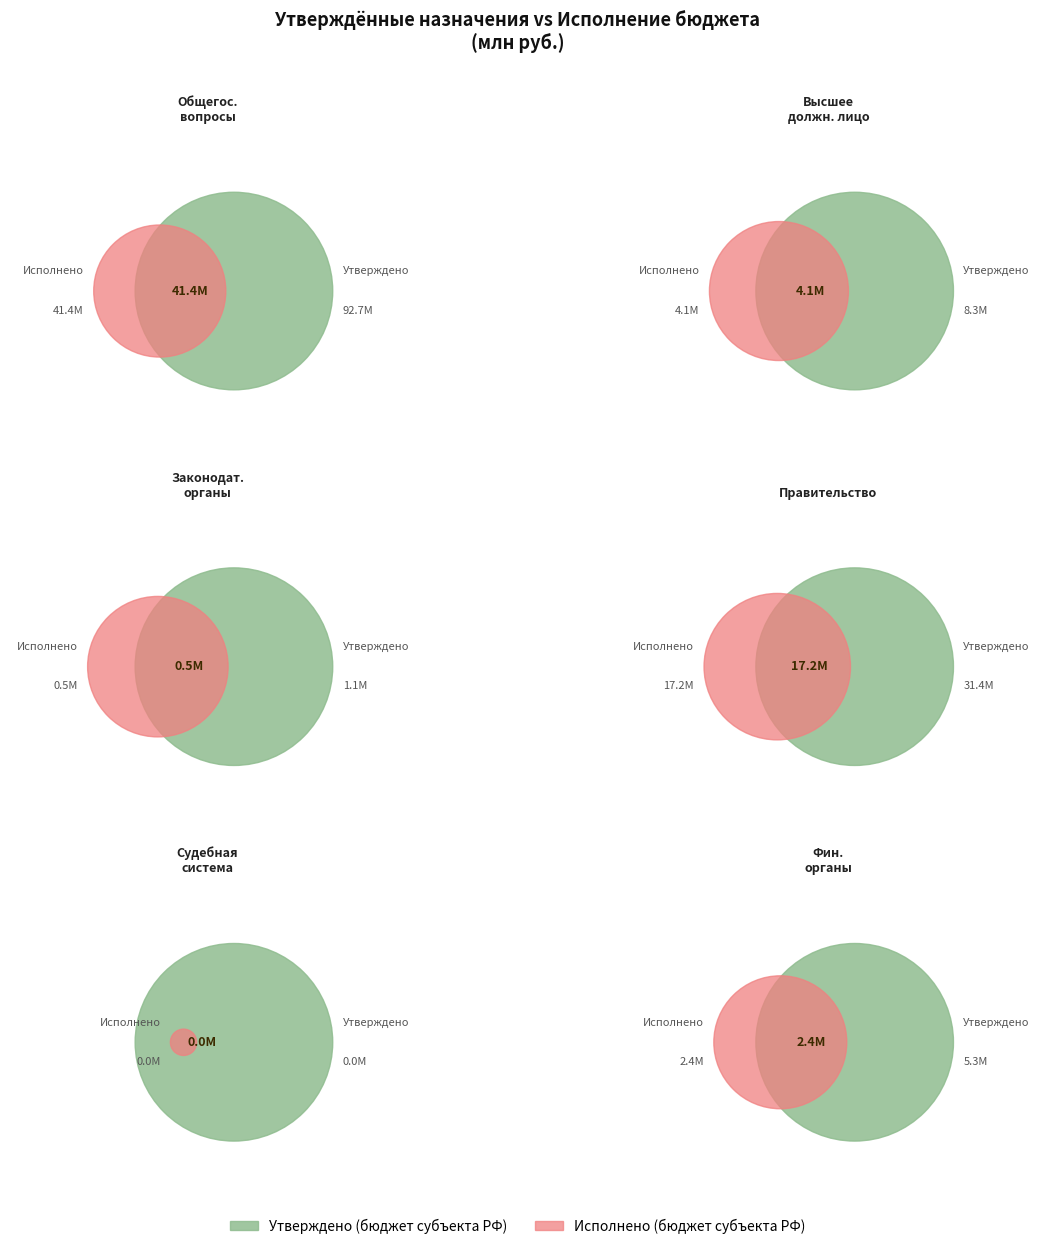

What is the majority slice?

ОБЩЕГОСУДАРСТВЕННЫЕ ВОПРОСЫ